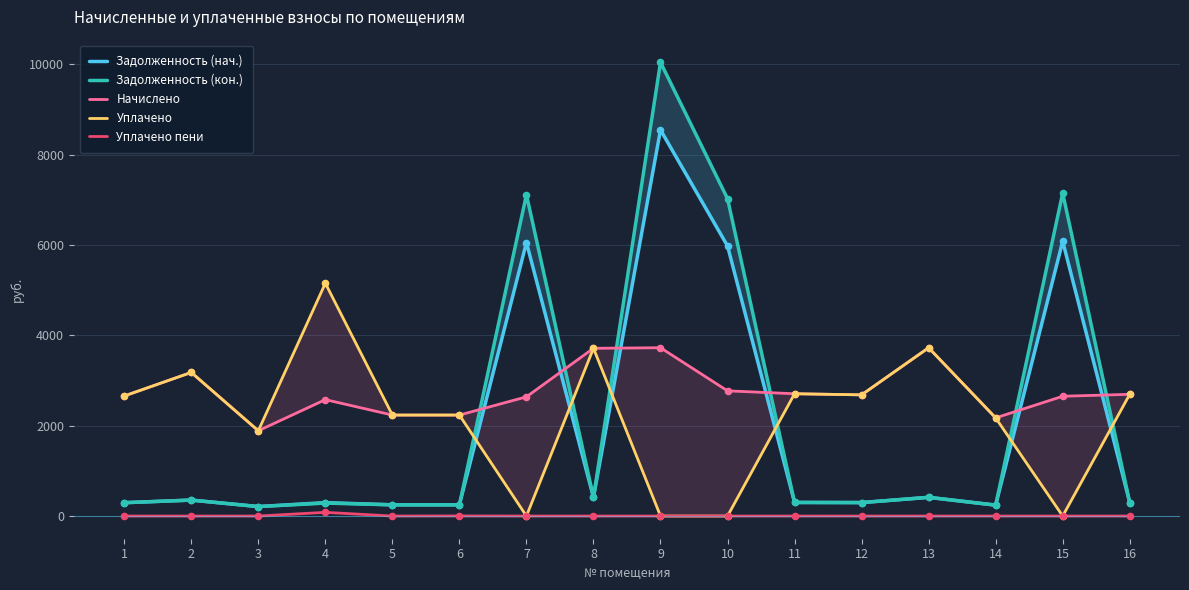

Which series has the largest total across all categories?

Начислено